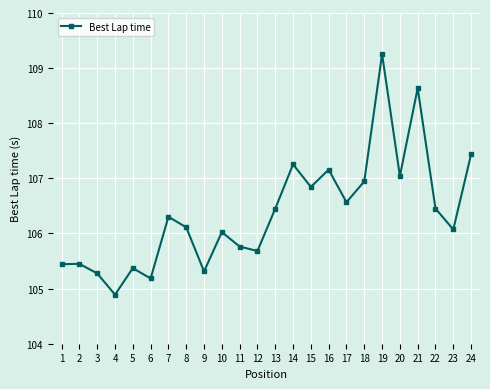

Reading right to left, list all the values displayed in this chart.

107.4	106.1	106.5	108.6	107.0	109.3	106.9	106.6	107.2	106.8	107.3	106.5	105.7	105.8	106.0	105.3	106.1	106.3	105.2	105.4	104.9	105.3	105.4	105.4